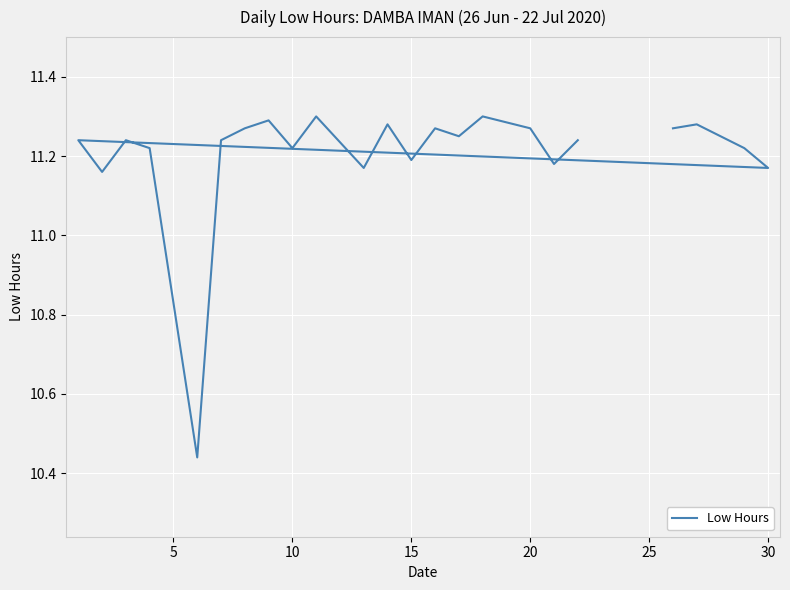

What is the minimum value shown in the chart?

10.4